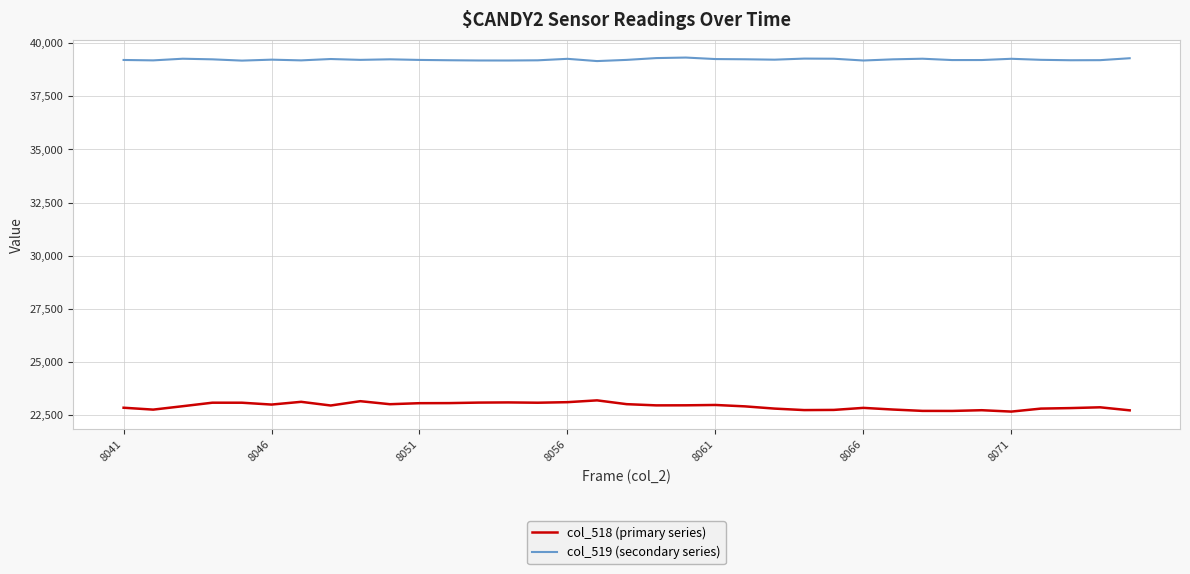

What is the smallest value displayed?

22648